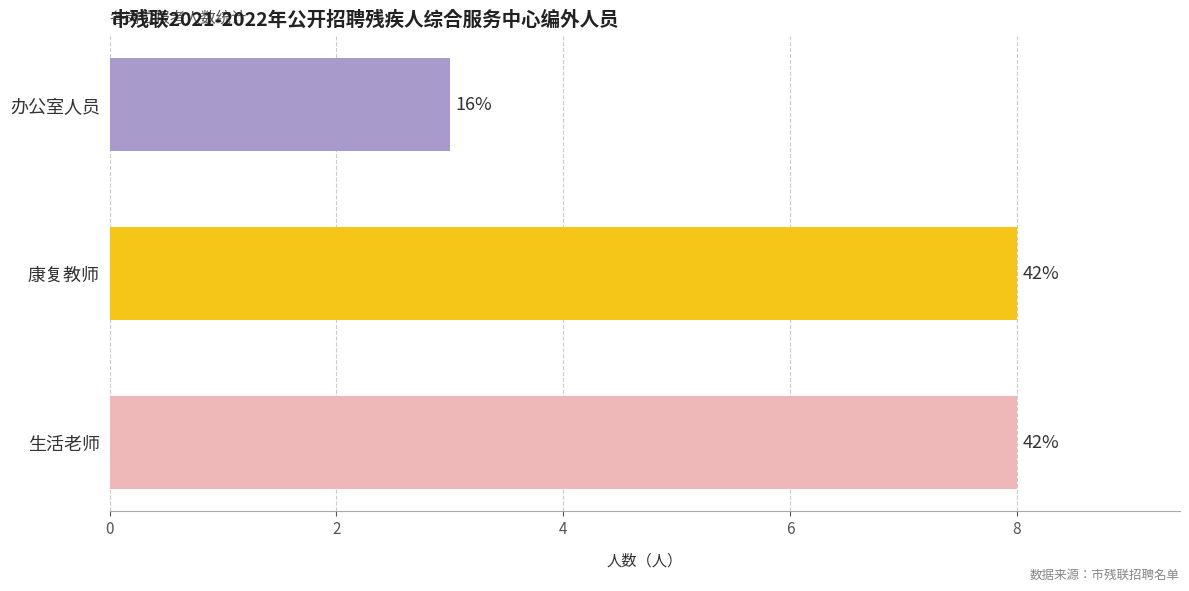

What is the average value?

6